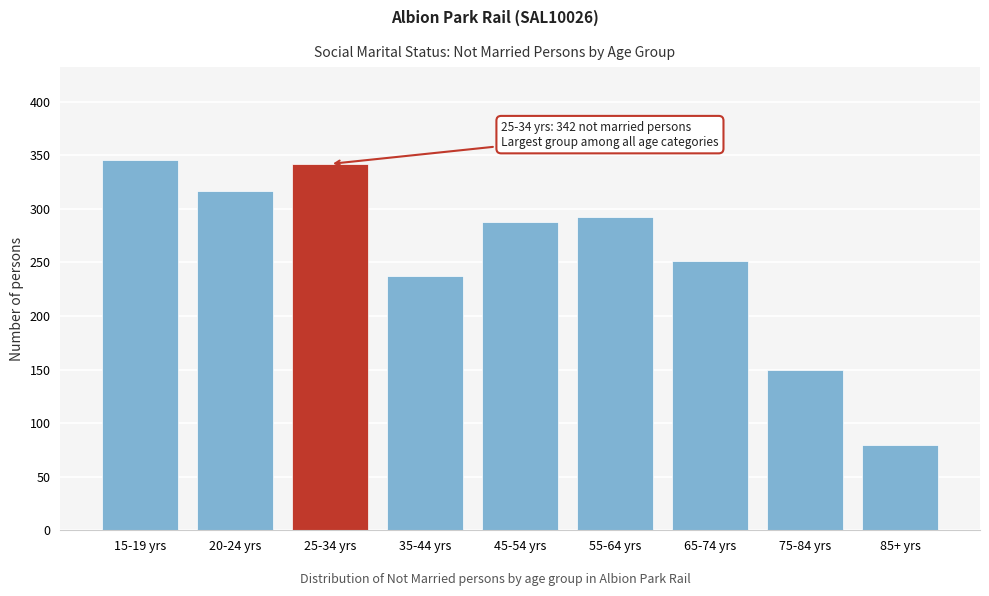

Reading right to left, extract all data points from this chart.

80	150	251	292	288	237	342	317	346